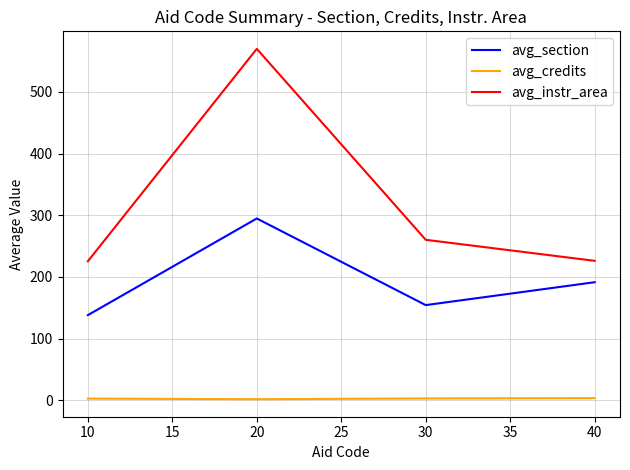

True or false: avg_instr_area and avg_credits cross at least once.

False